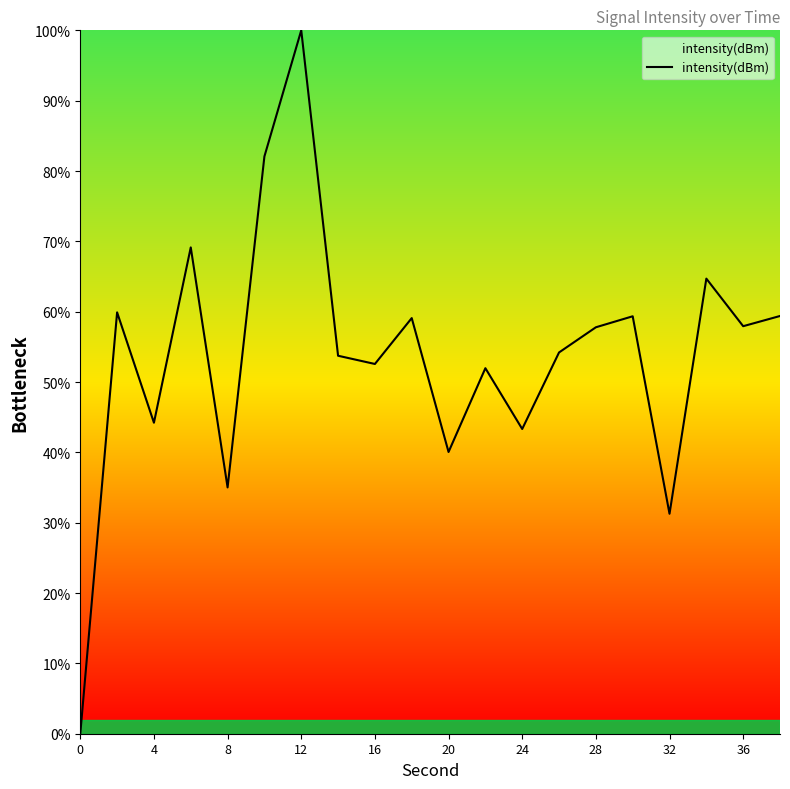

What is the difference between the maximum and minimum values?

100.0